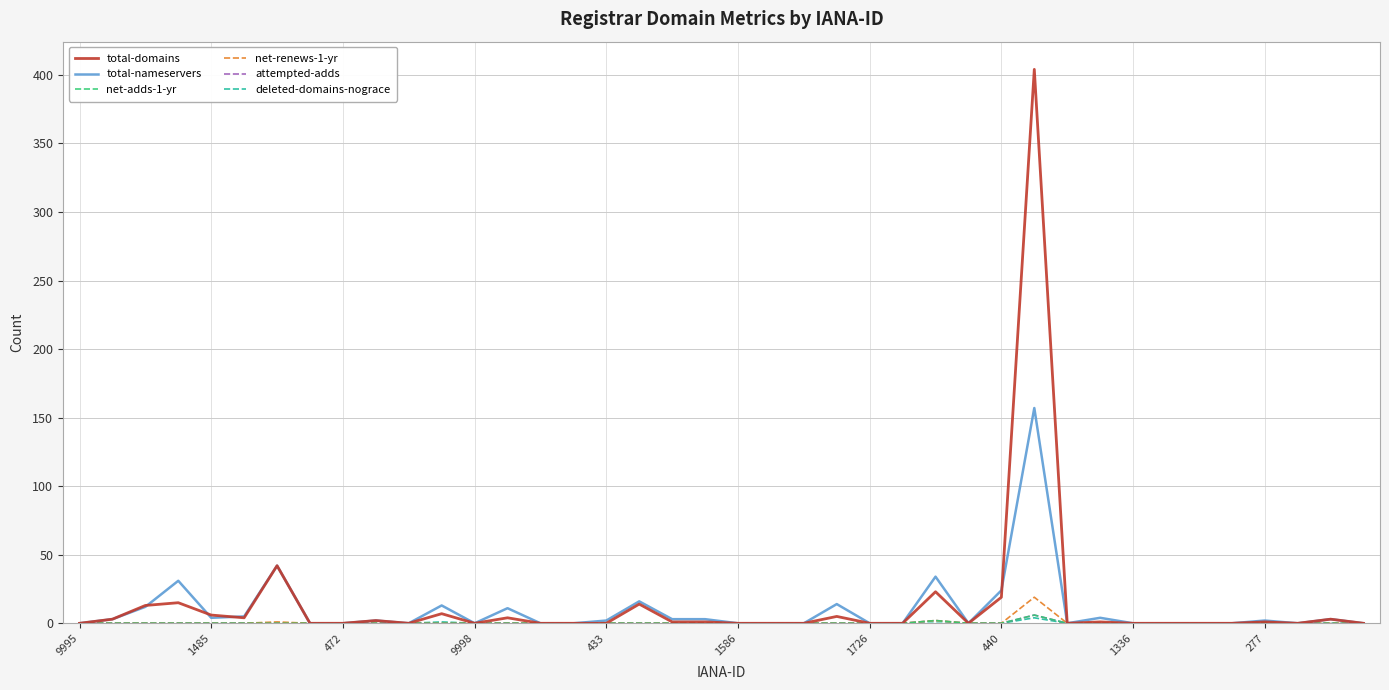

How many lines are shown in the chart?

6